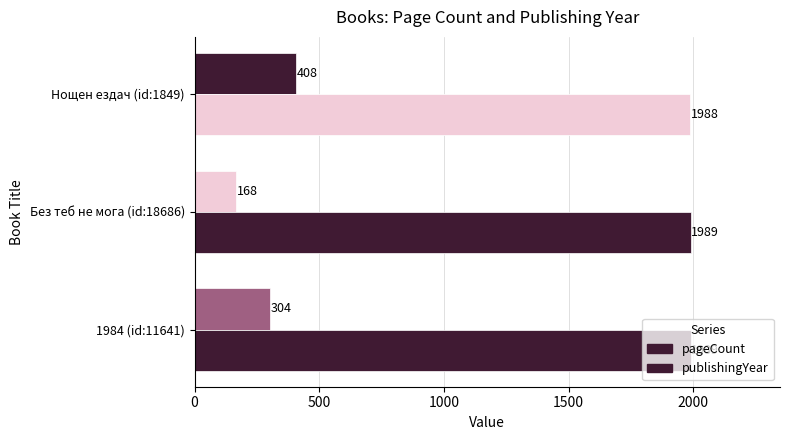

List the series in order of their overall mean, lowest first.

pageCount, publishingYear